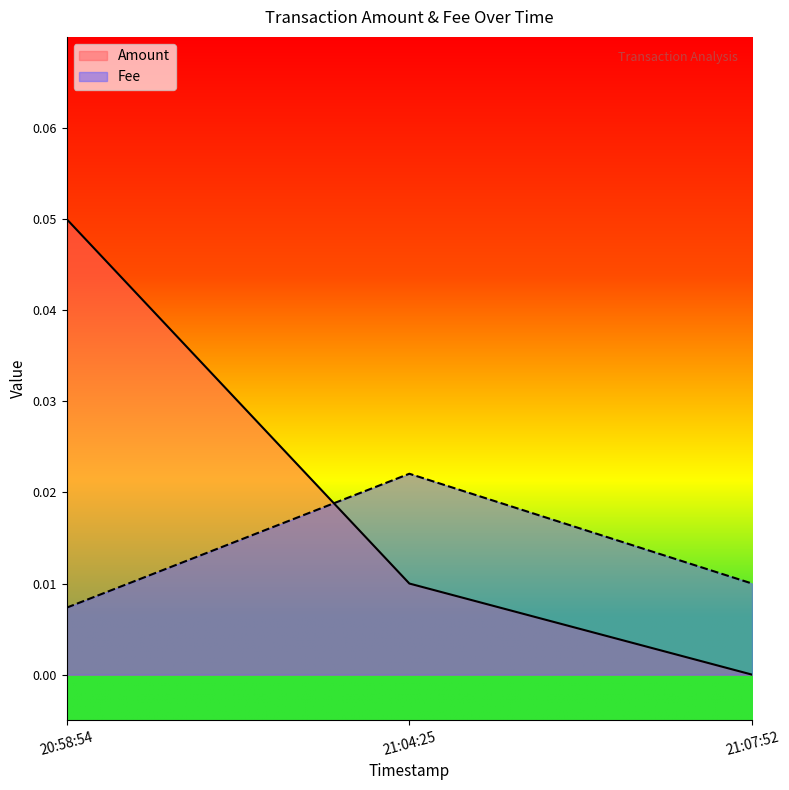

Which category has the highest value in the Amount series?

2021-04-12 20:58:54